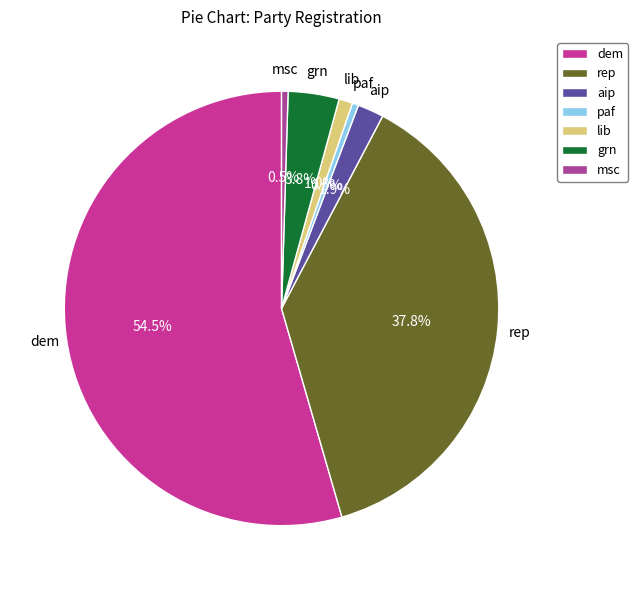

Between paf and lib, which is larger?

lib